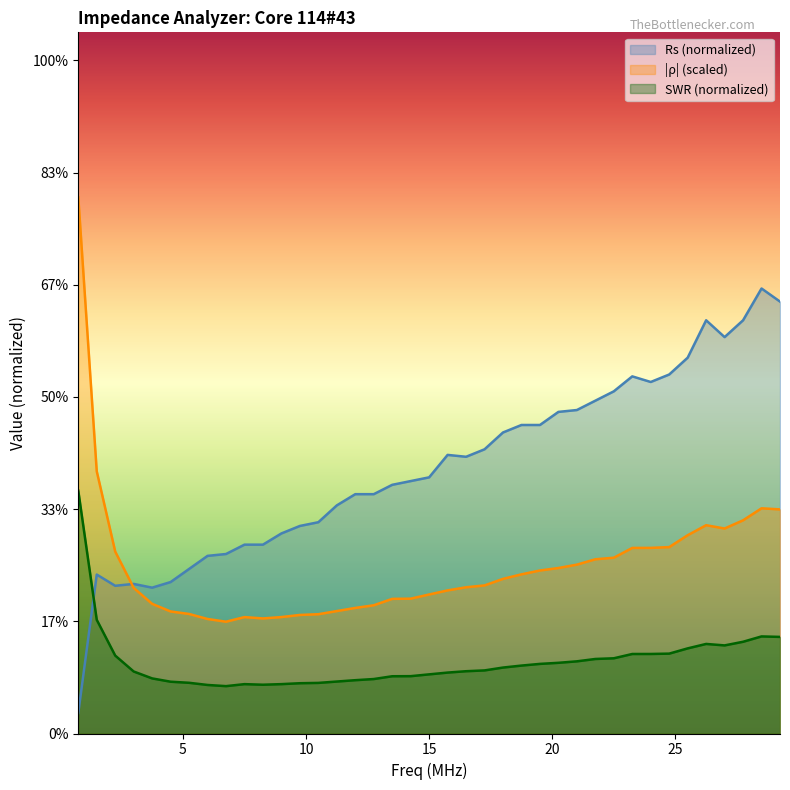

Between 9.0 and 21.0, which series saw the biggest shift?

Rs